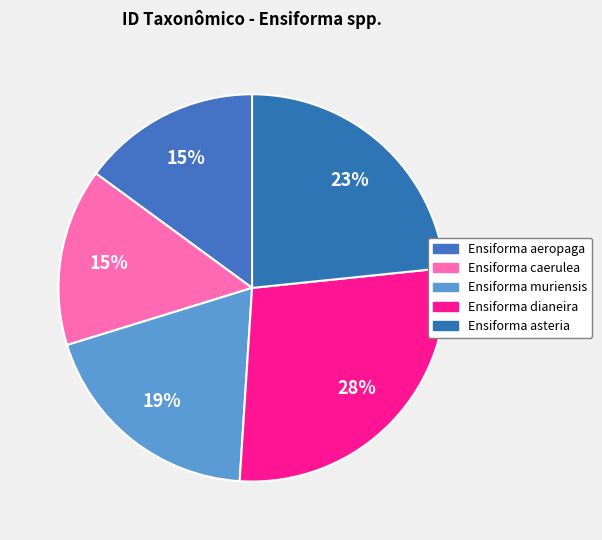

Rank the categories by value from highest to lowest.

Ensiforma dianeira, Ensiforma asteria, Ensiforma muriensis, Ensiforma aeropaga, Ensiforma caerulea